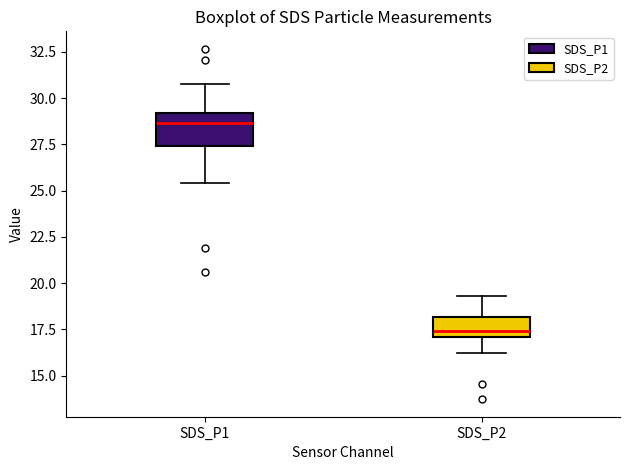

Which box's median line is the lowest?

SDS_P2